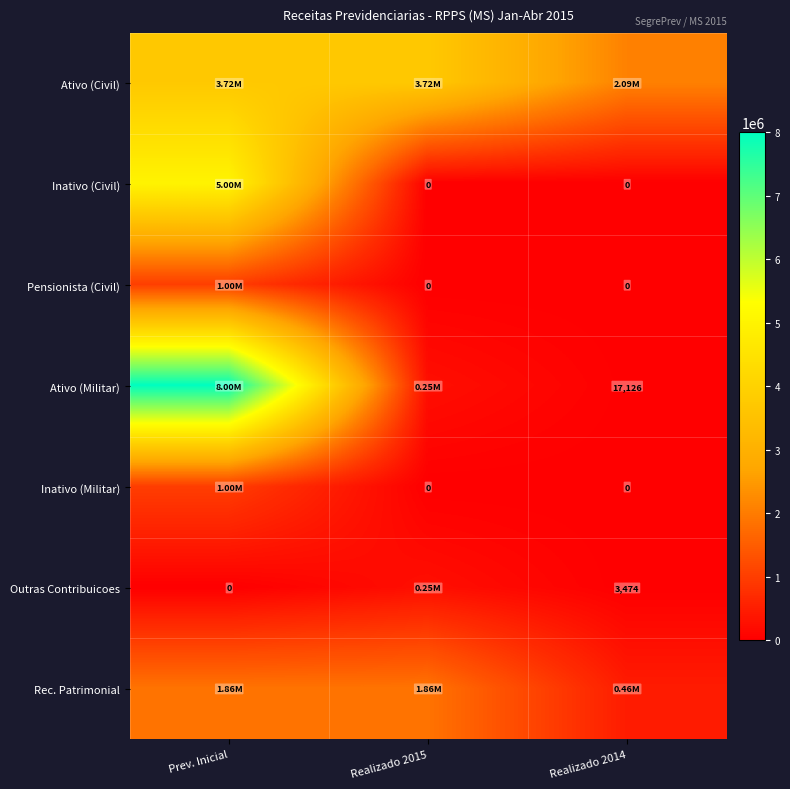

What is the average value of the Inativo (Militar) series?

333333.3